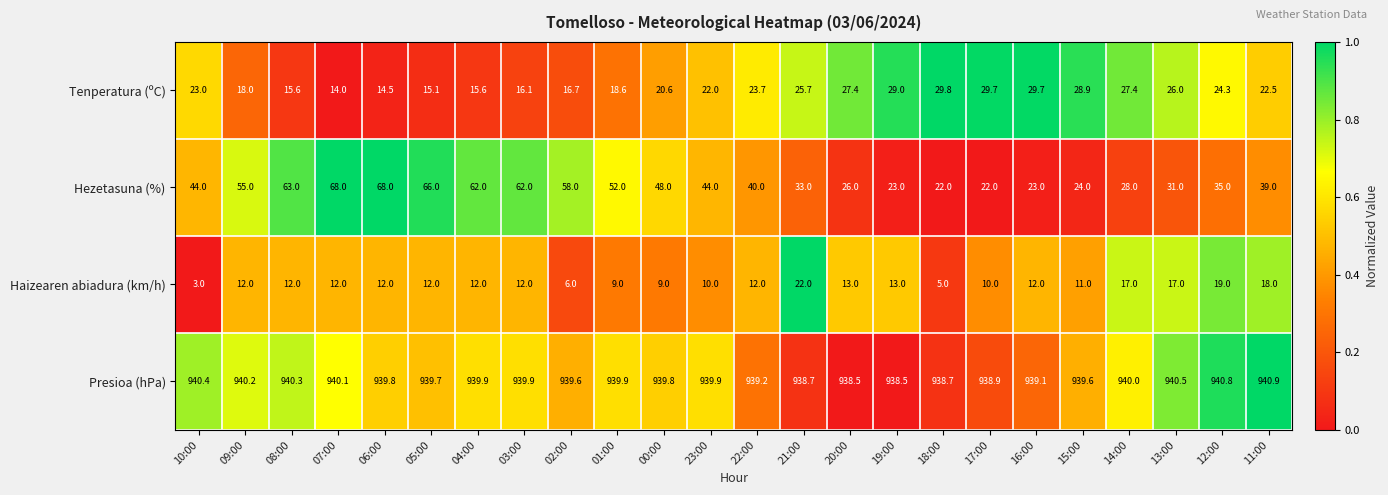

What is the difference between the Hezetasuna (%) values at 09:00 and 18:00?

33.0